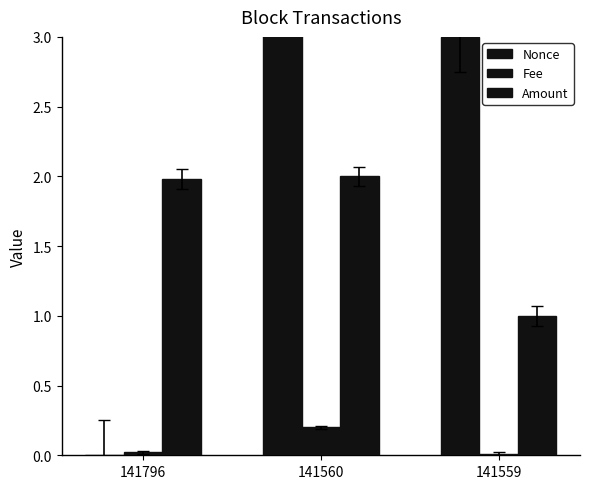

Which series has the largest range (max minus min)?

Nonce